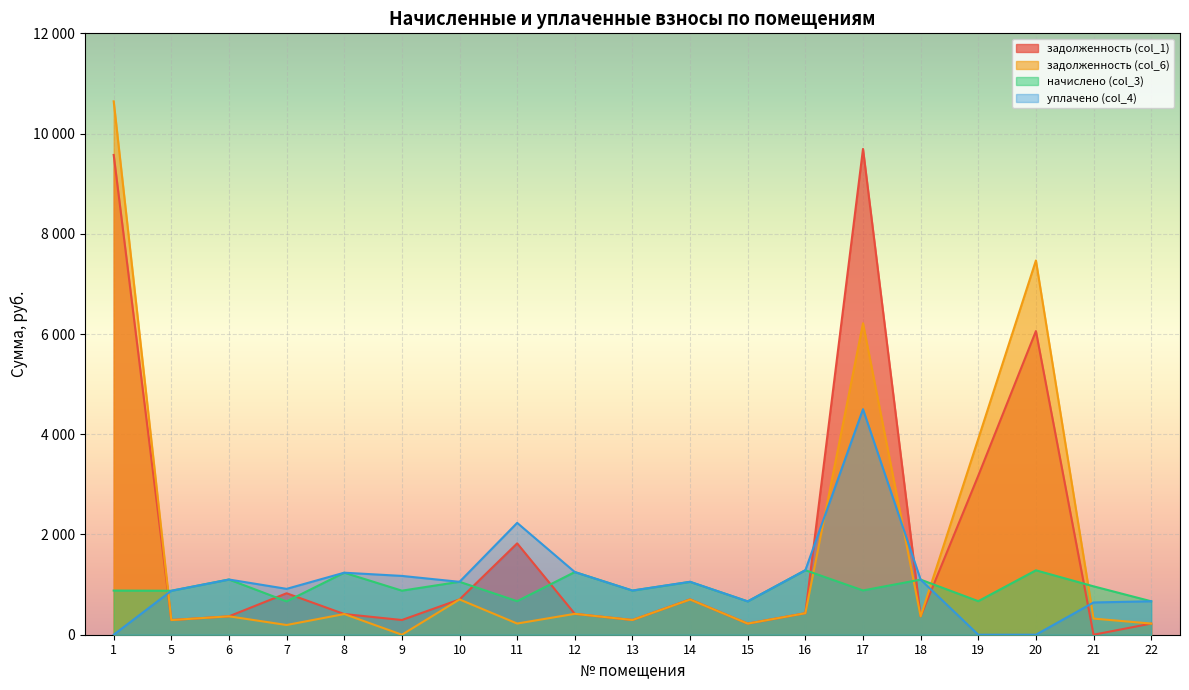

Which series has the widest spread of values?

задолженность (col_6)